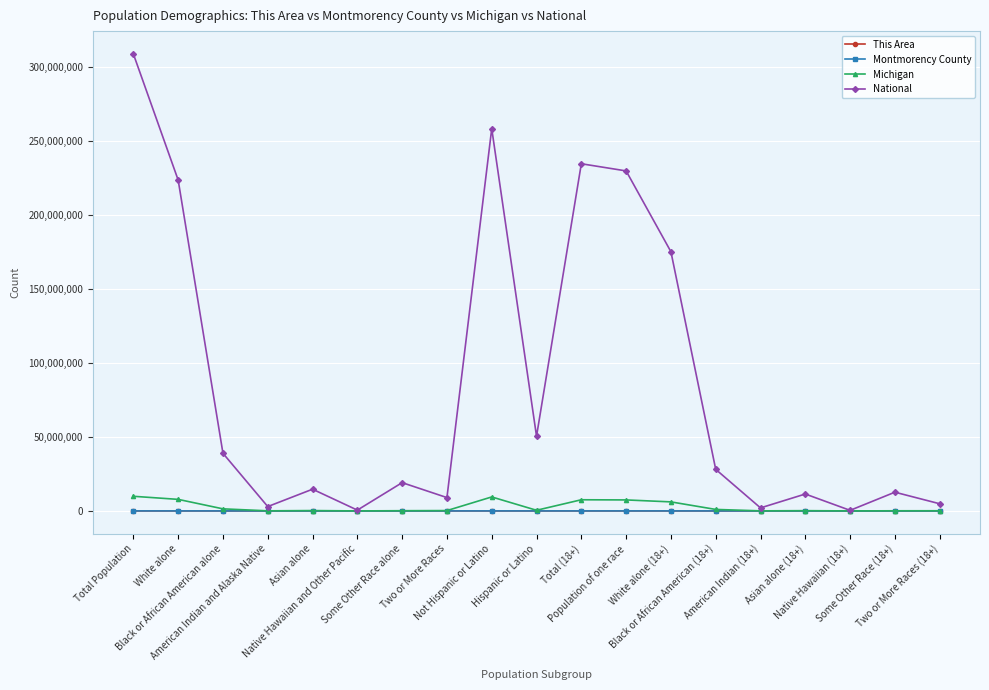

What is the total value across all series at Native Hawaiian (18+)?

384349